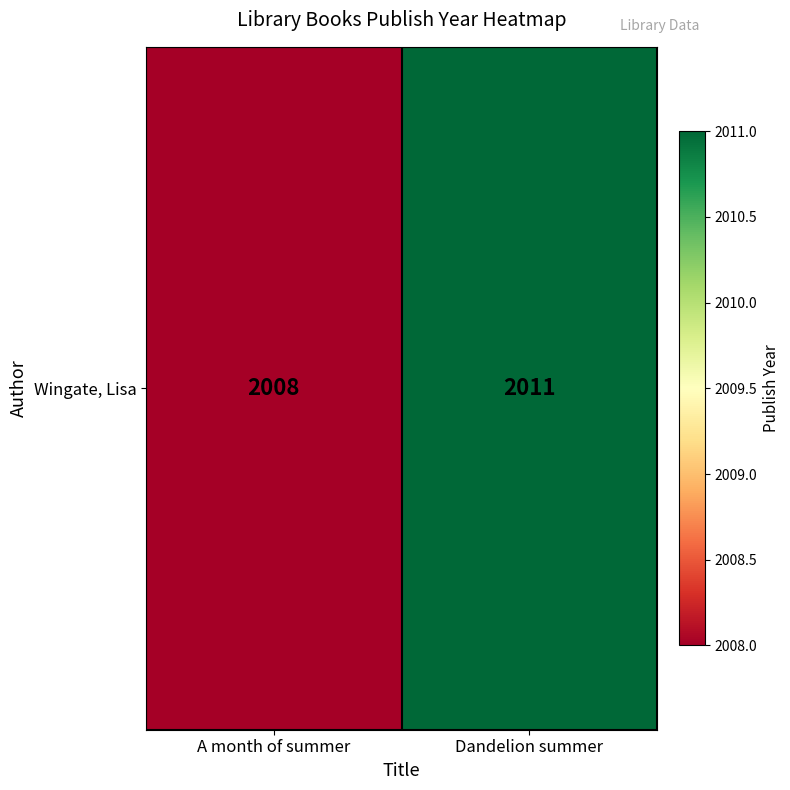

What is the sum of the values at A month of summer and Dandelion summer?

4019